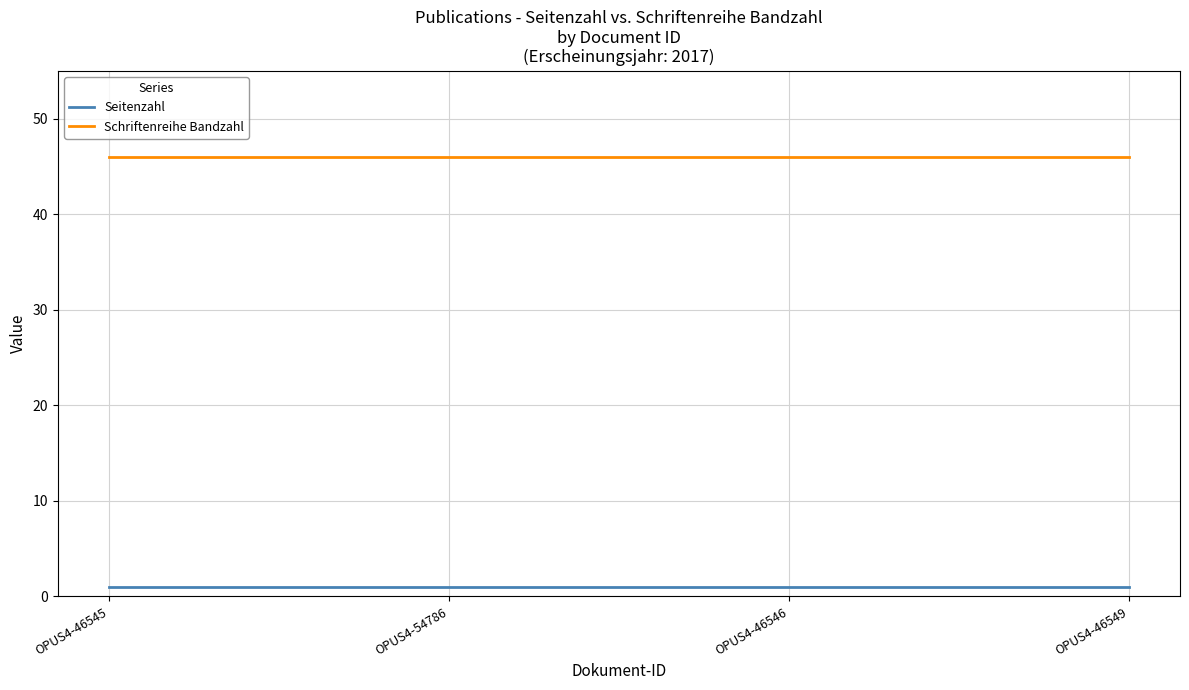

What is the total value across all series at OPUS4-54786?

47